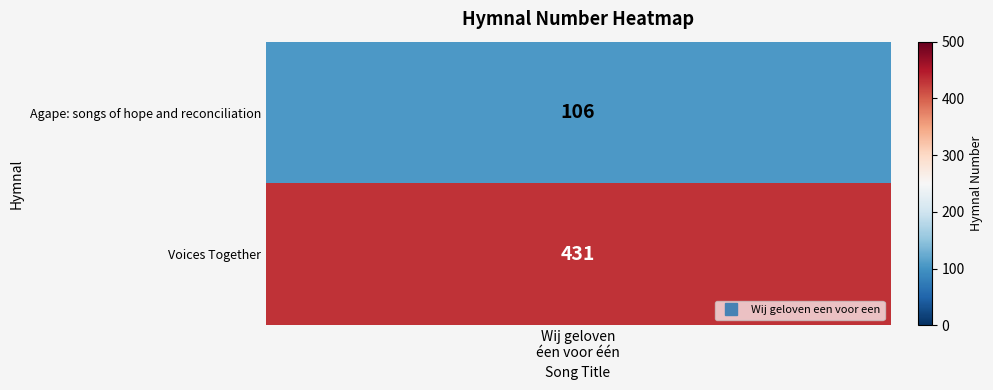

What is the change in value from Agape: songs of hope and reconciliation to Voices Together?

+325